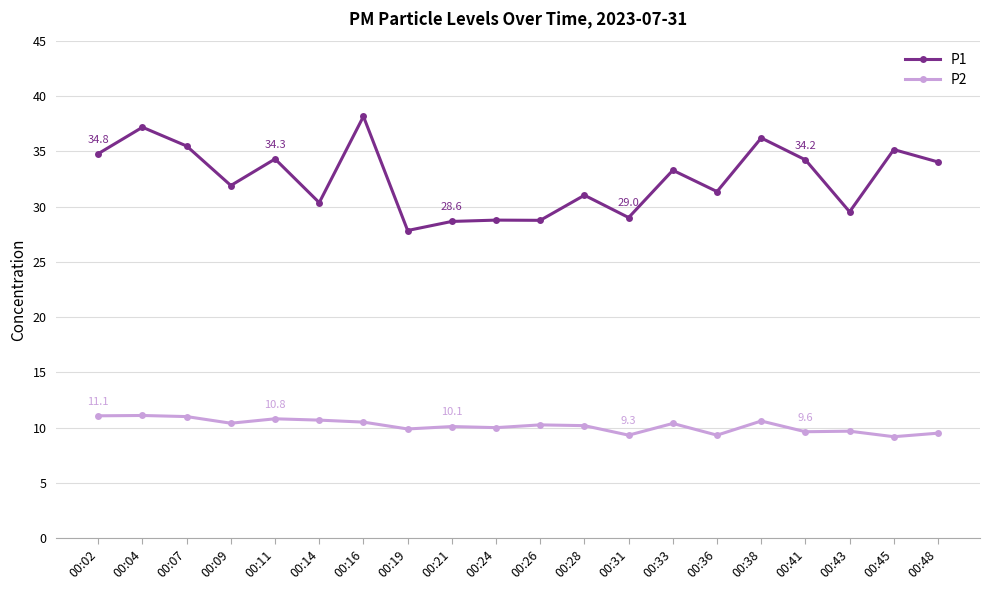

Is this an area chart (filled region under the line)?

No